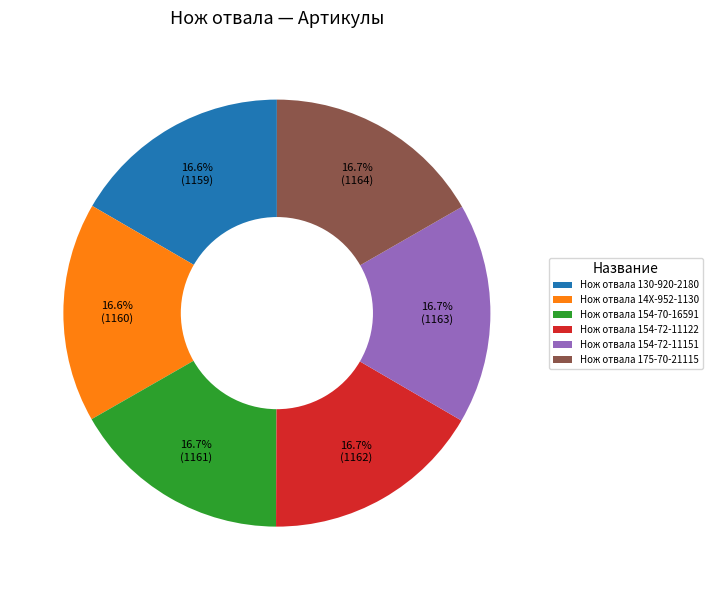

Is the sum of Нож отвала 154-72-11151 and Нож отвала 130-920-2180 greater than half?

No